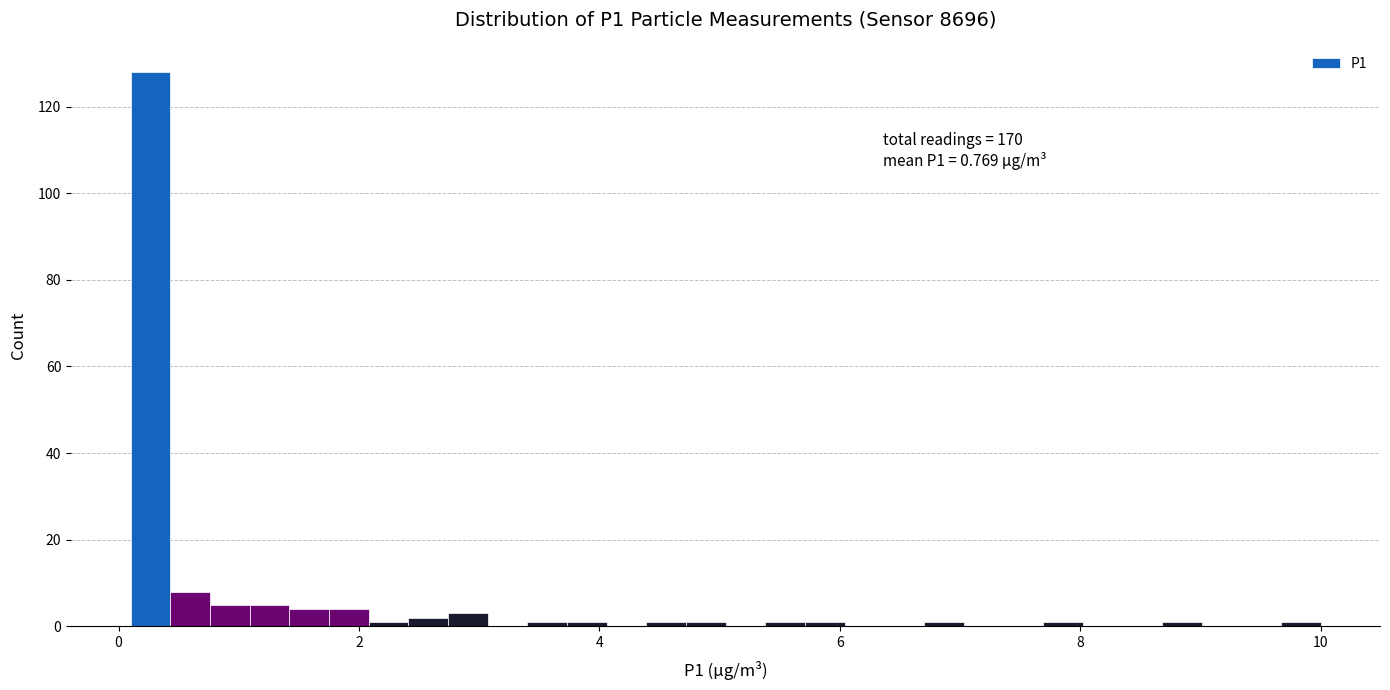

Read against the x-axis, roughly where is the centre of the tallest bar?

0.2